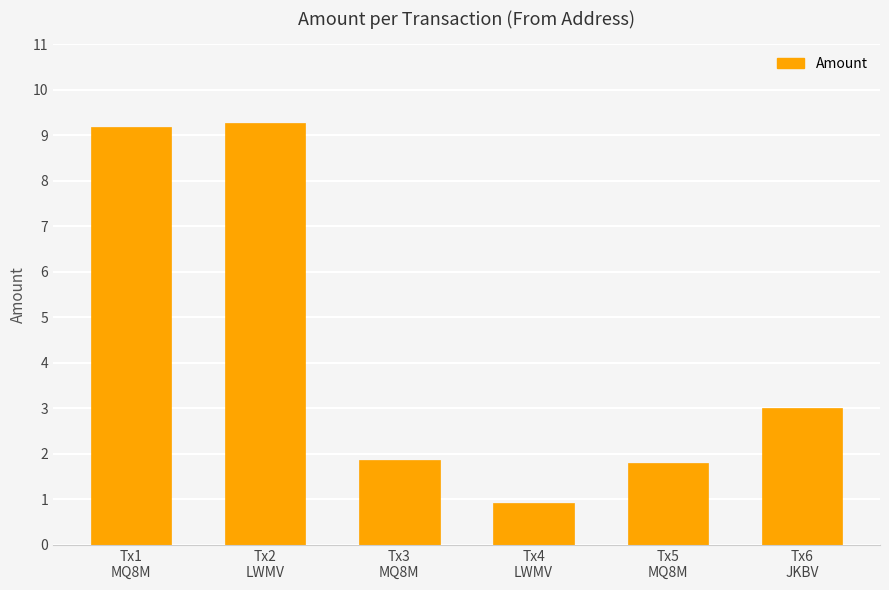

What is the label of the 6th bar from the left?

Tx6
JKBV